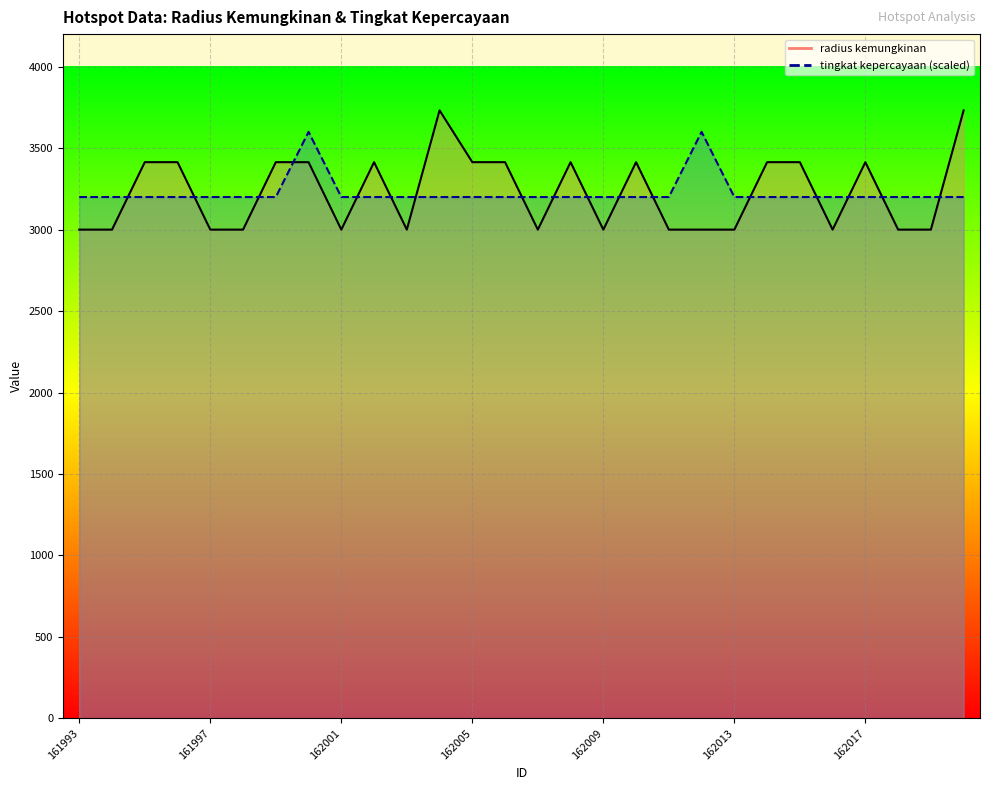

What is the sum of all radius kemungkinan values?

90432